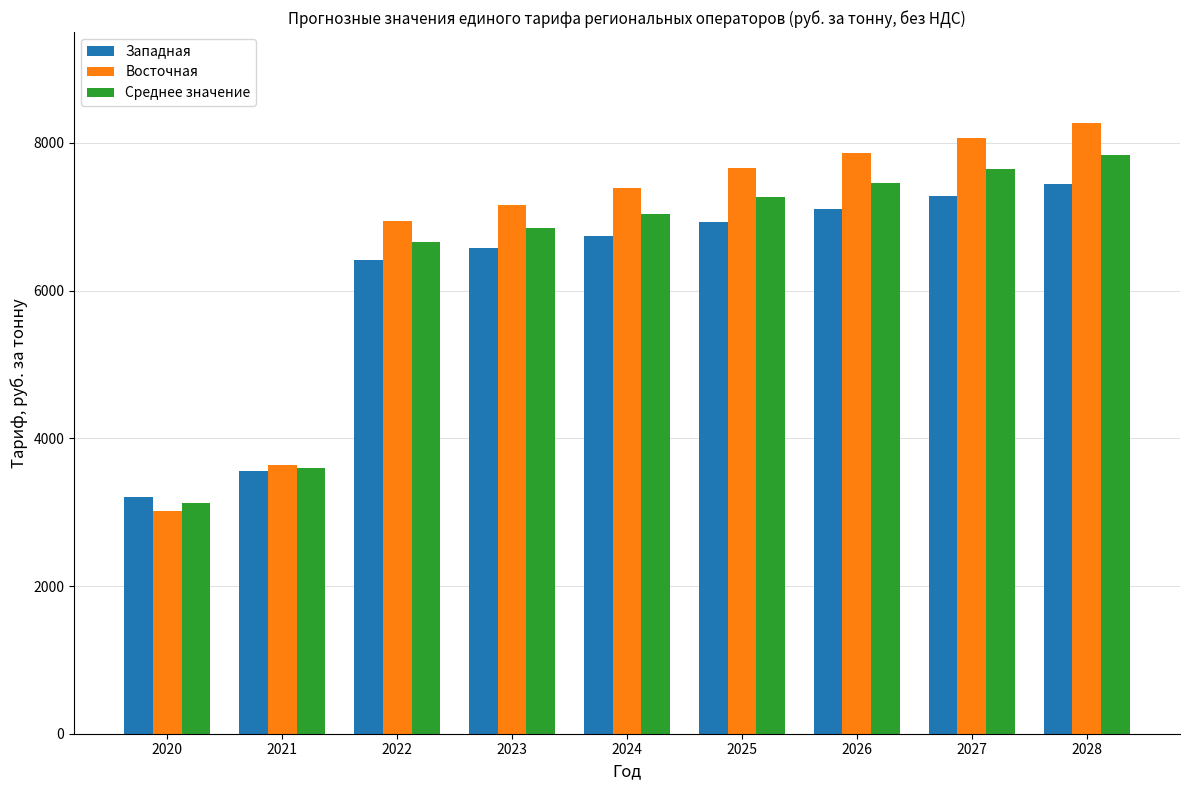

What is the spread (max minus min) of values at 2026?

765